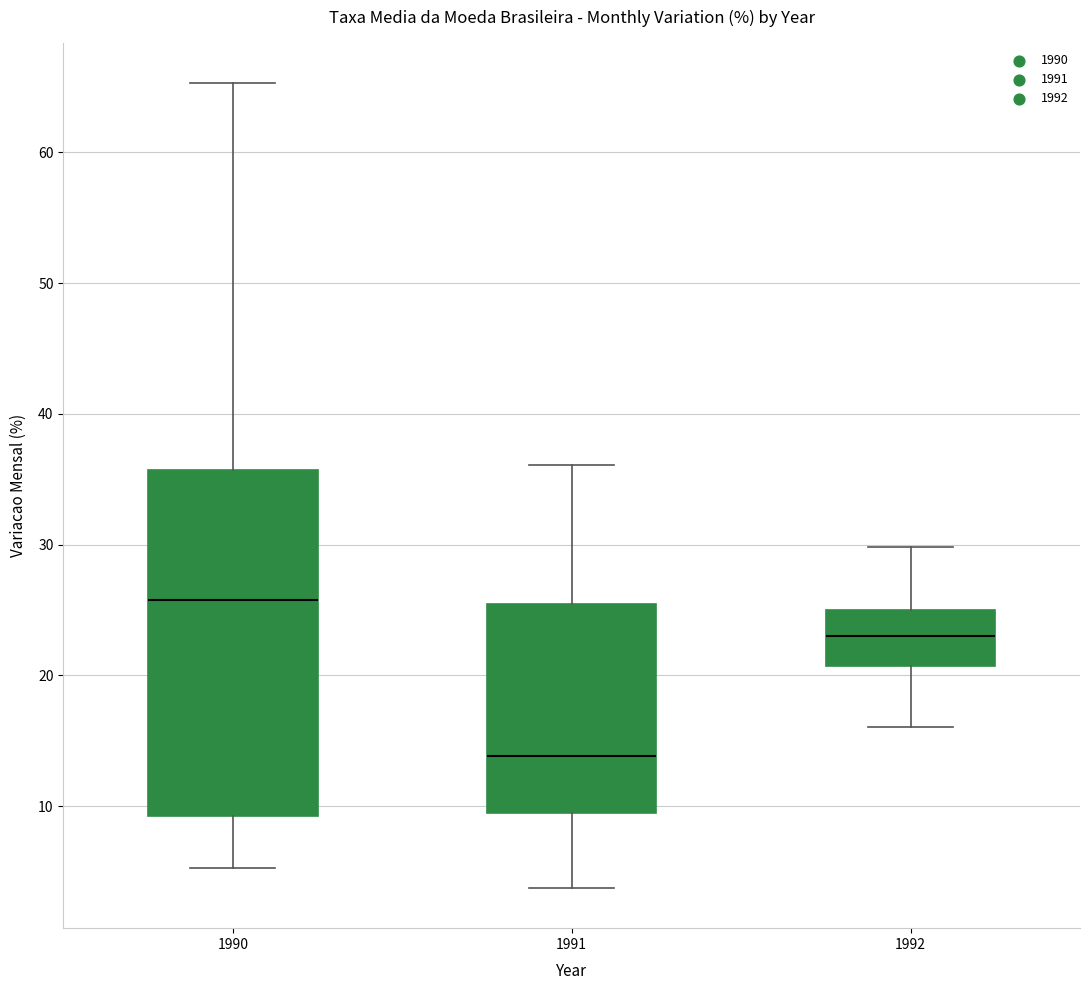

Where does the lower whisker of the box at x = 1991 end on the y-axis? The values are not printed on the chart, so give them approximately, as read against the axis.

4